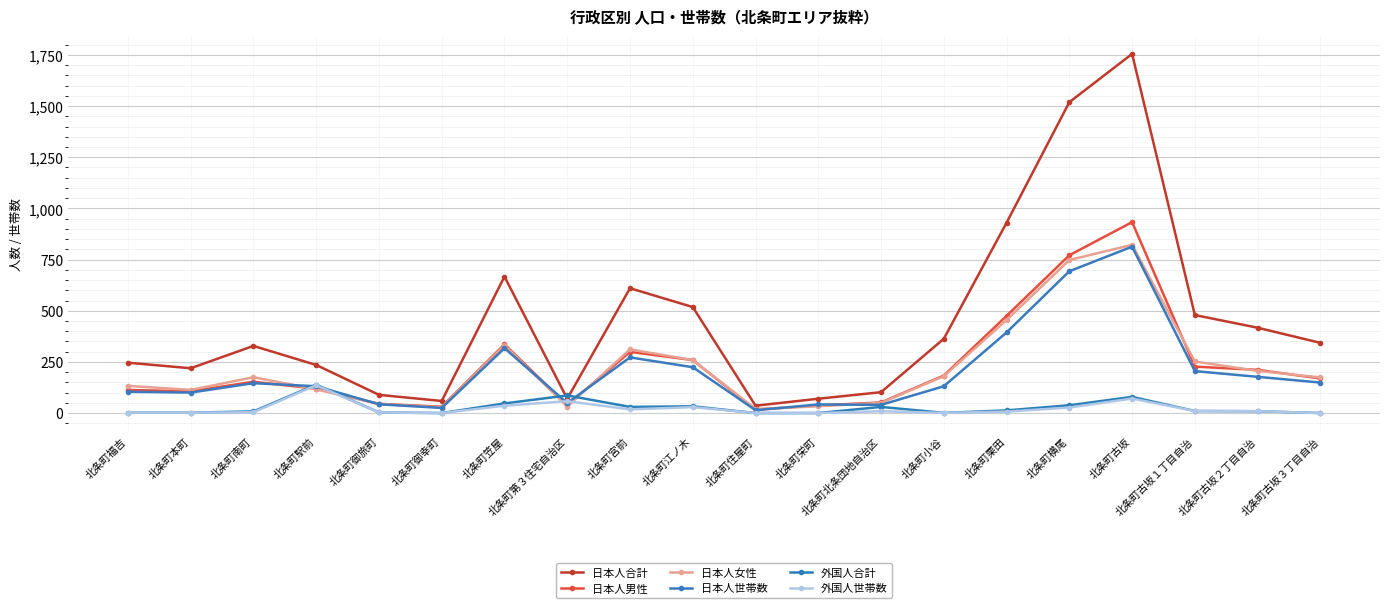

What is the value of the 外国人世帯数 point at the 5th from the left?

3